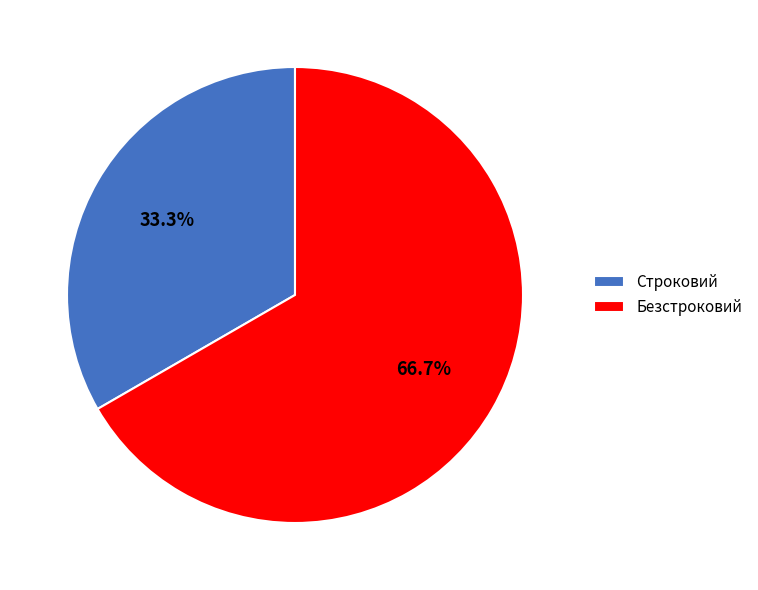

Is it true that Безстроковий is 67% of the pie?

True